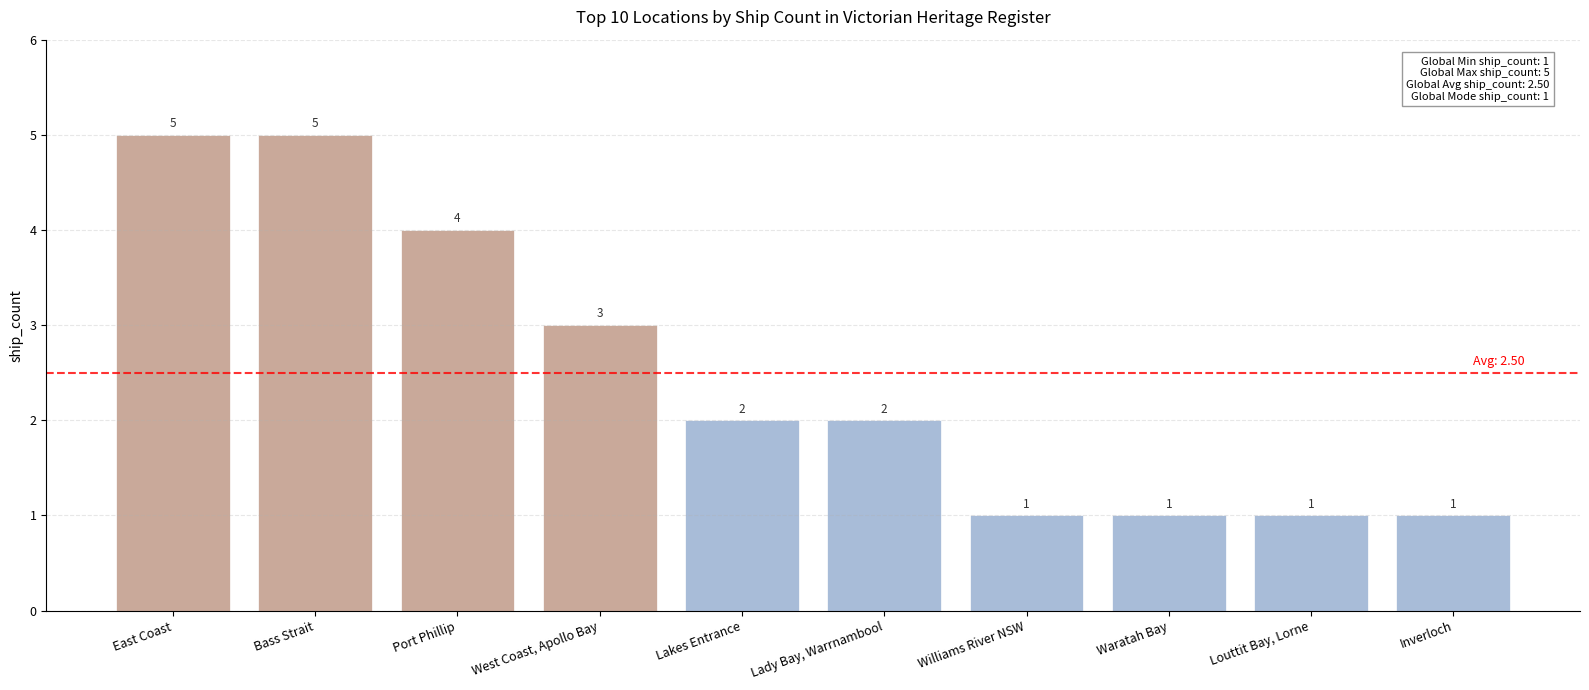

The value at Port Phillip is 7. True or false?

False